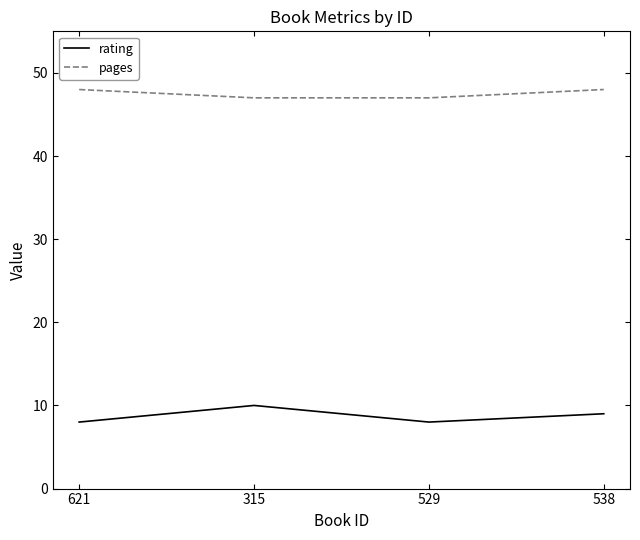

What is the minimum value shown in the chart?

8